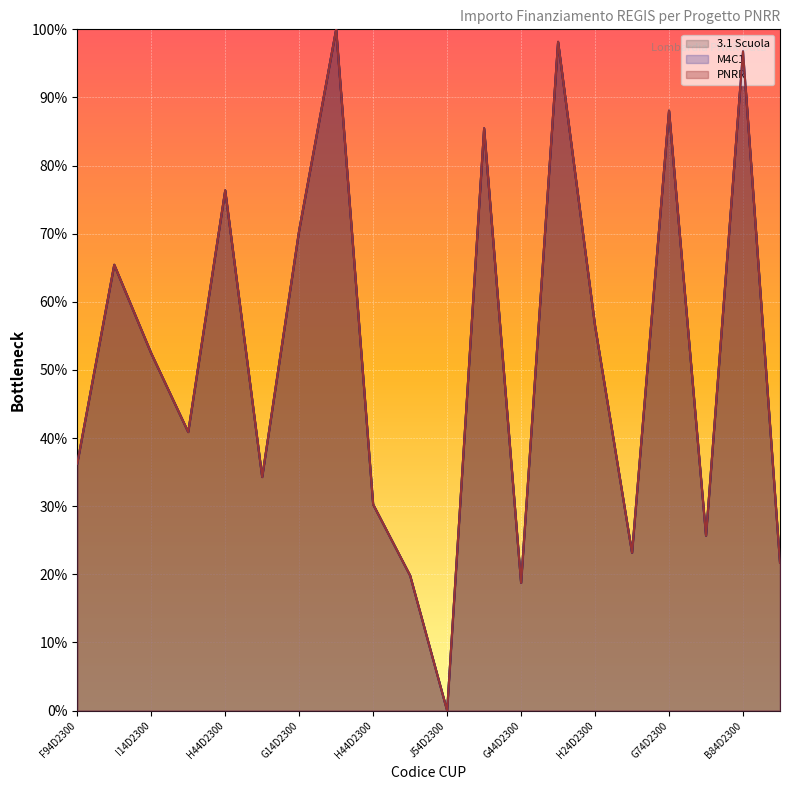

True or false: M4C1 and 3.1 Scuola cross at least once.

False